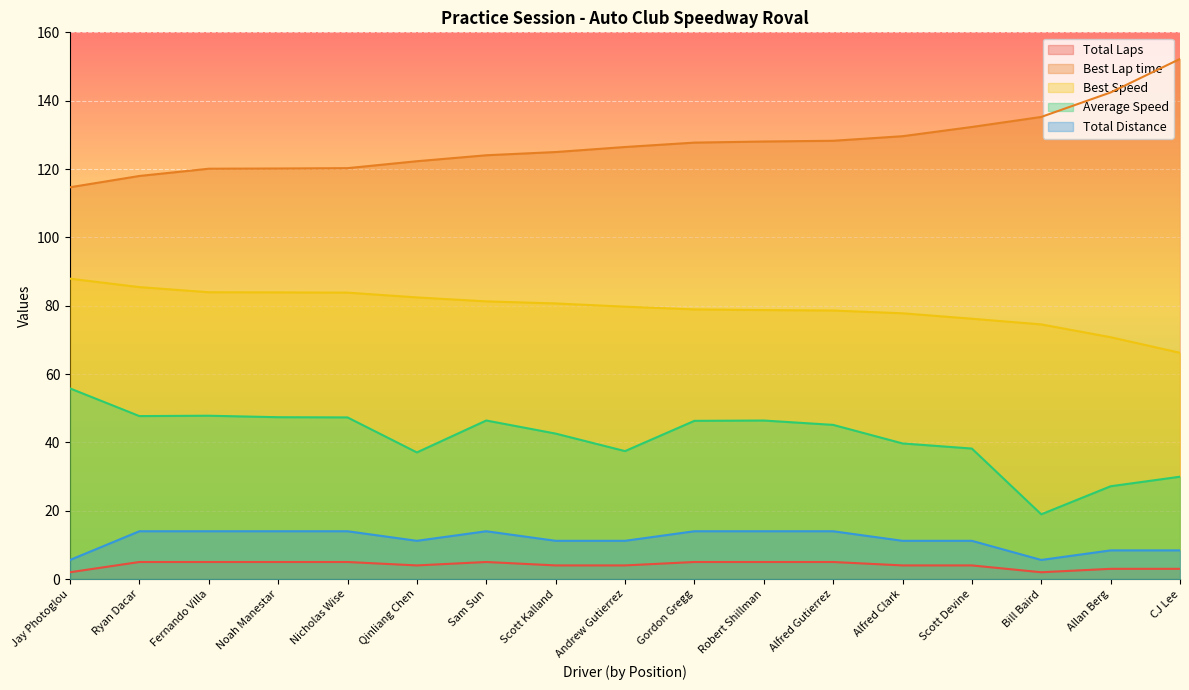

How many values in the Total Laps series exceed 4?

8